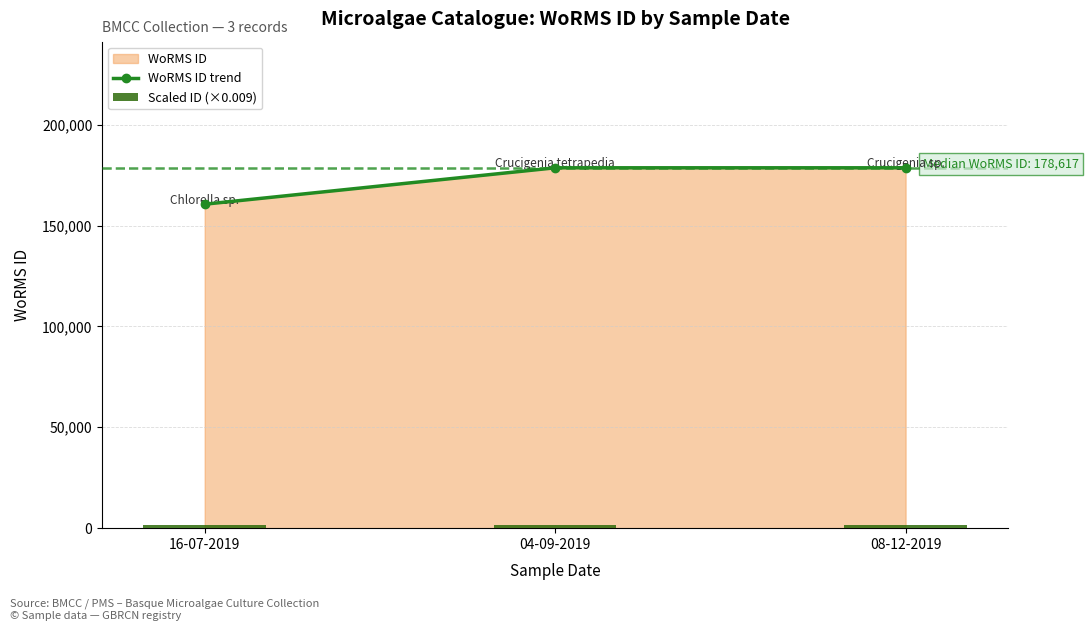

Where does the WoRMS ID trend series first go above 178617?

04-09-2019